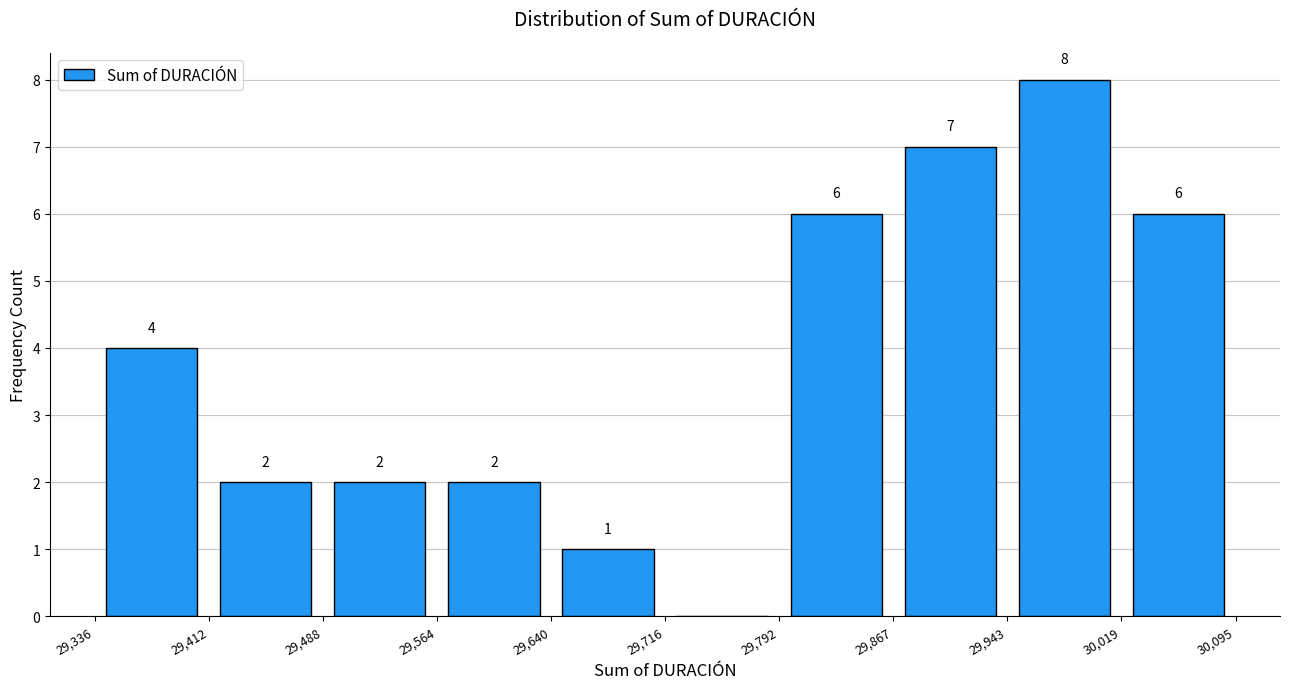

Over which range of the x-axis is the bar tallest?

29,943 to 30,019